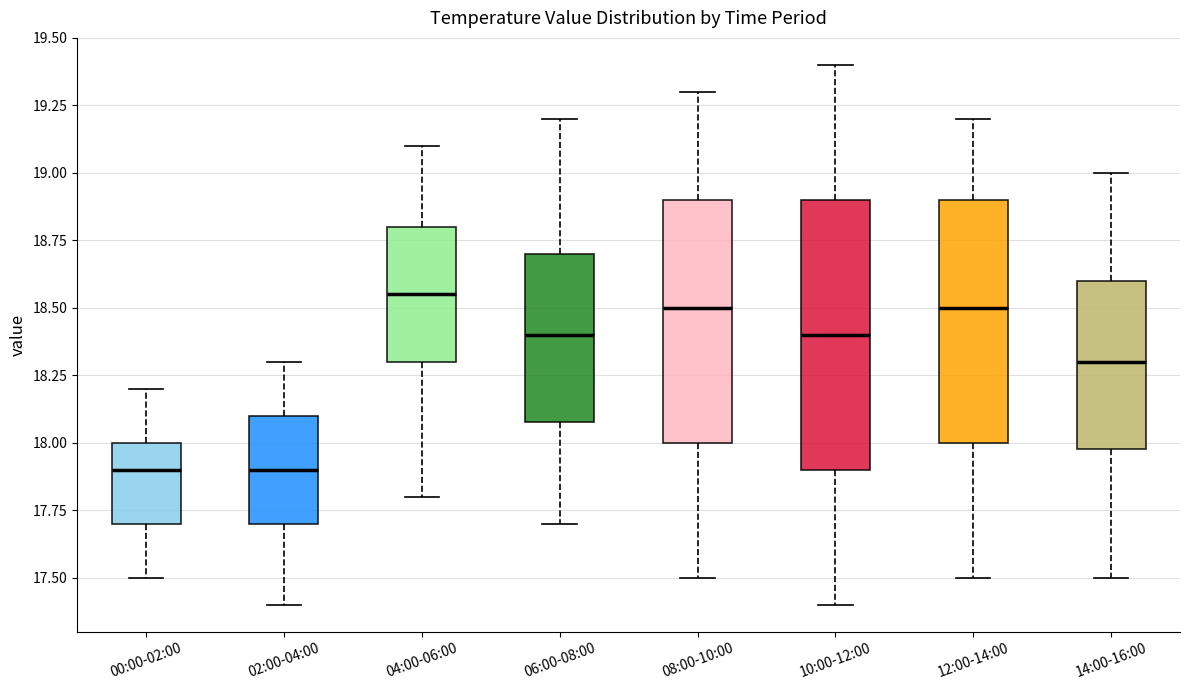

Where is the lower edge of the box for 14:00-16:00 on the y-axis? The values are not printed on the chart, so give them approximately, as read against the axis.

18.00